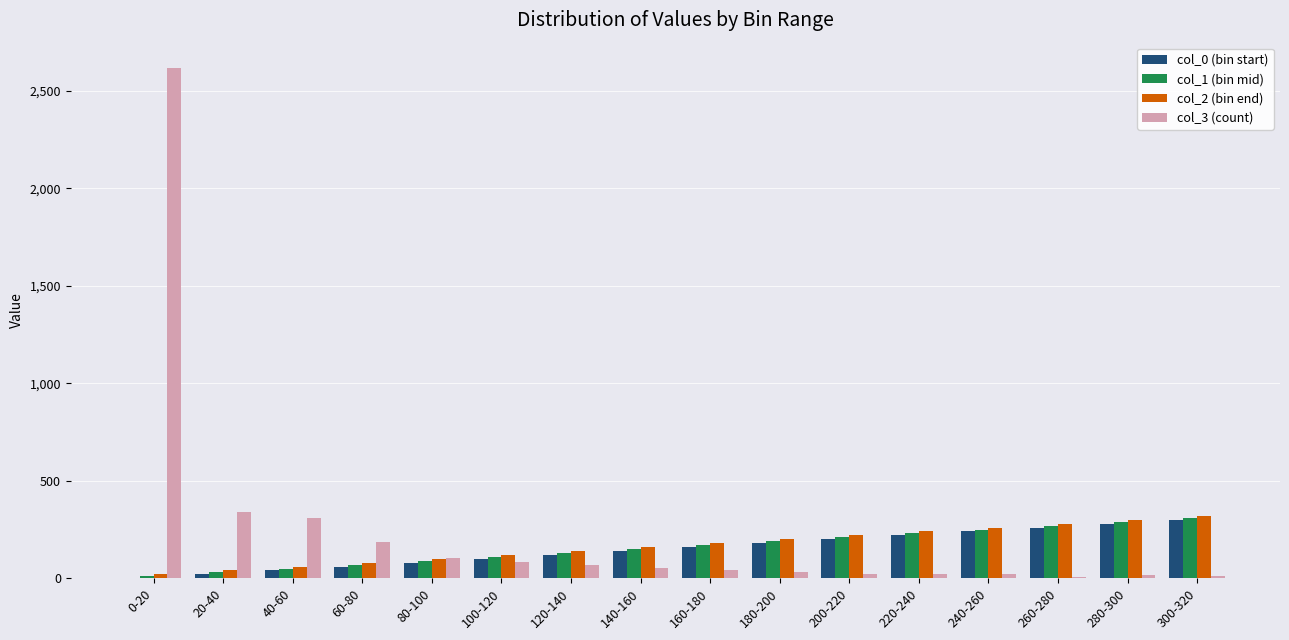

What is the greatest value displayed?

2616